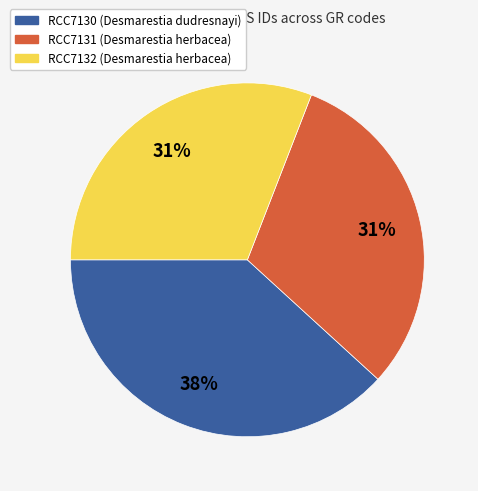

To the nearest percent, what is the difference between the largest and smallest slice percentages?

7%